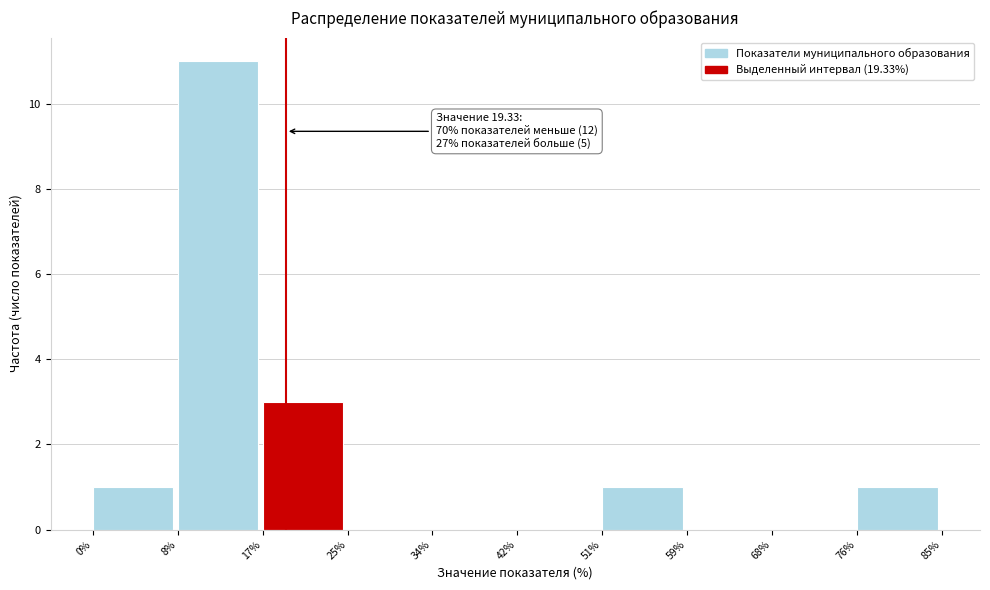

Over which range of the x-axis is the bar tallest?

8% to 17%